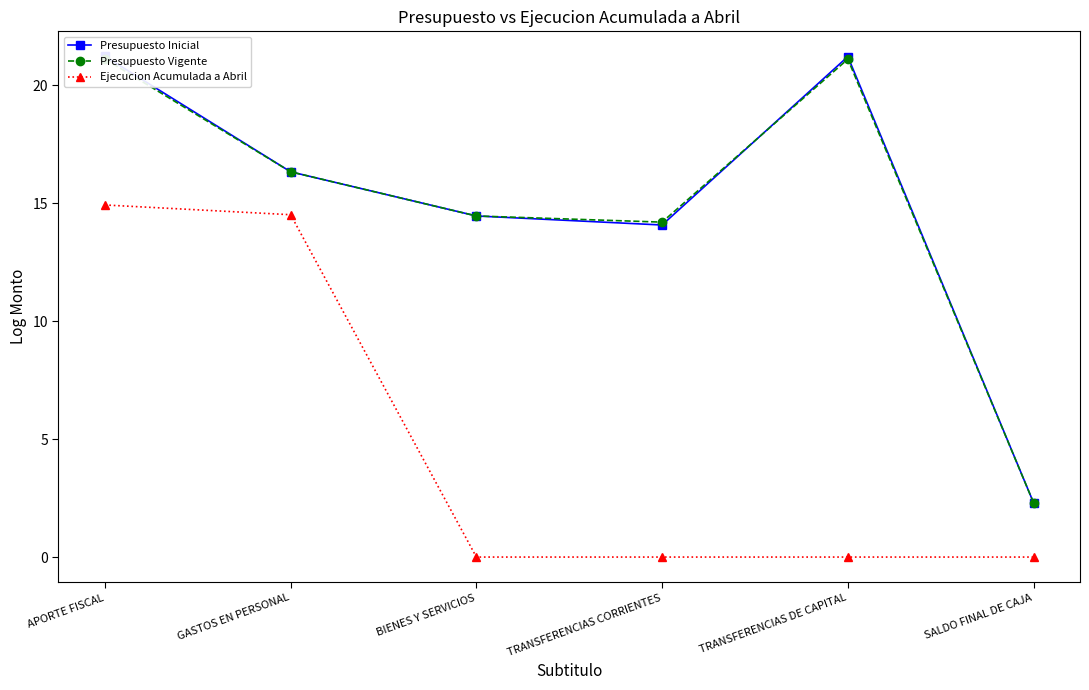

What are all the series names shown in the legend?

Presupuesto Inicial, Presupuesto Vigente, Ejecucion Acumulada a Abril